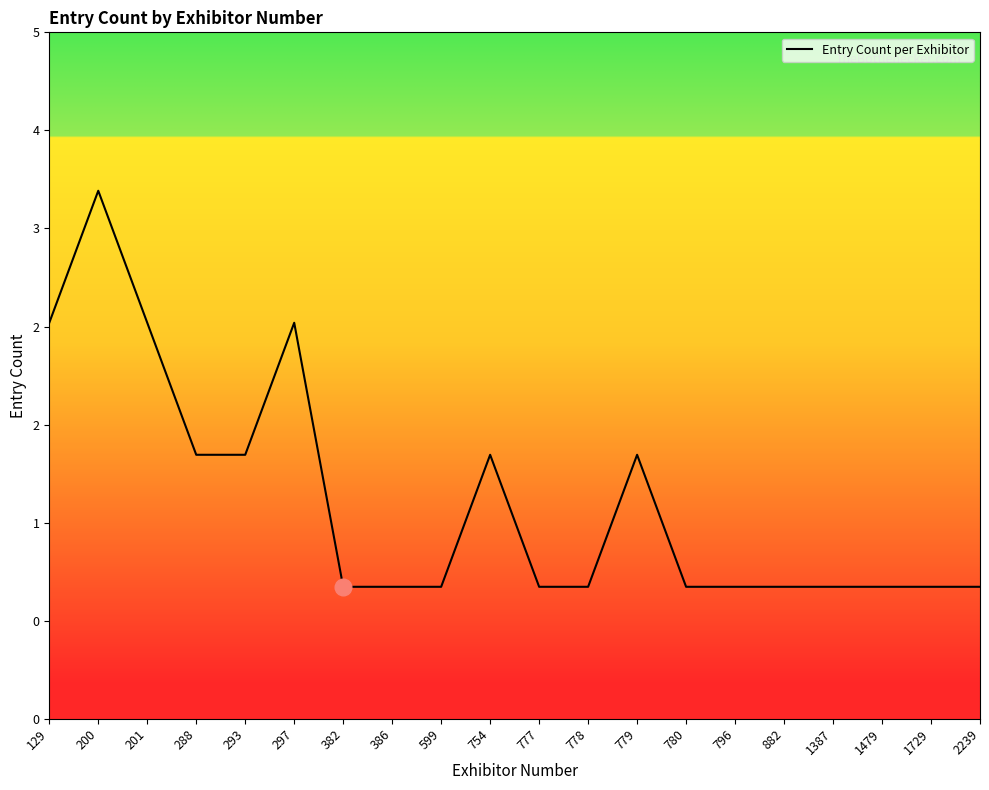

List the labels in order of value, smallest first.

382, 386, 599, 777, 778, 780, 796, 882, 1387, 1479, 1729, 2239, 288, 293, 754, 779, 129, 201, 297, 200